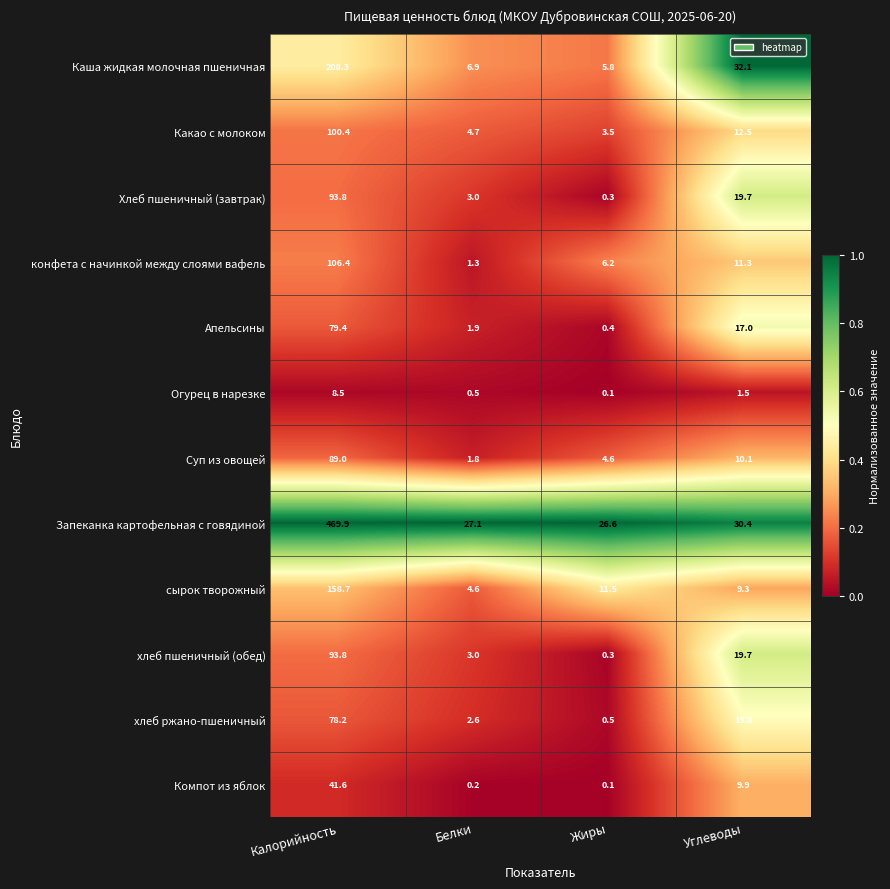

Count the number of data series in this chart.

12